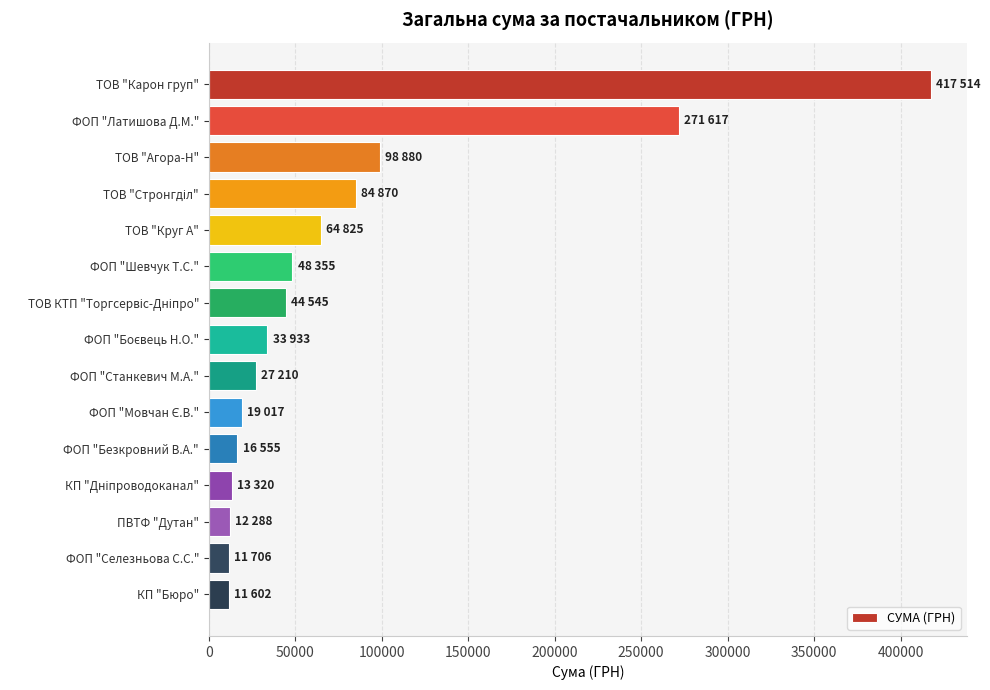

What is the ratio of the value at ФОП "Шевчук Т.С." to the value at КП "Бюро"?

4.2